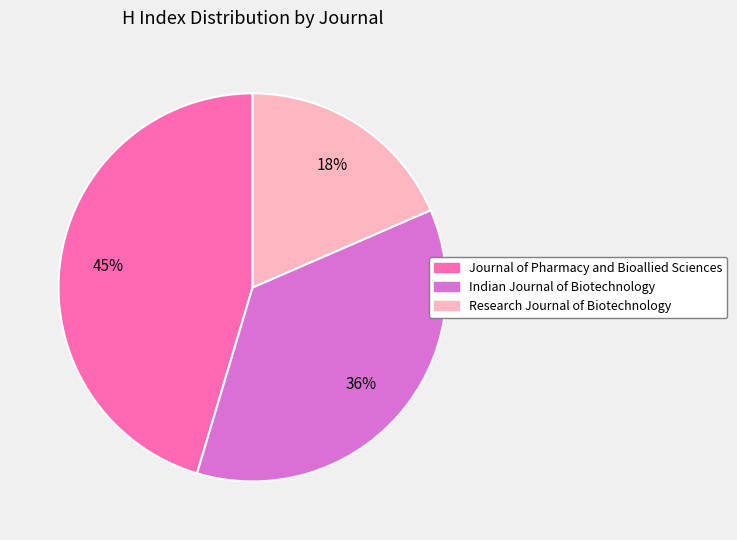

Does Journal of Pharmacy and Bioallied Sciences account for over 50% of the chart?

No